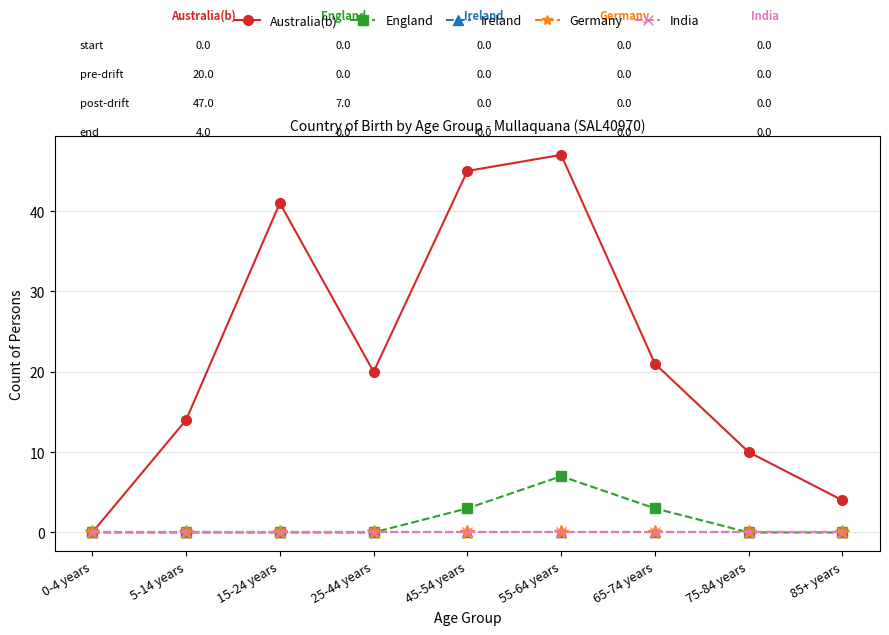

Which series has the largest total across all categories?

Australia(b)